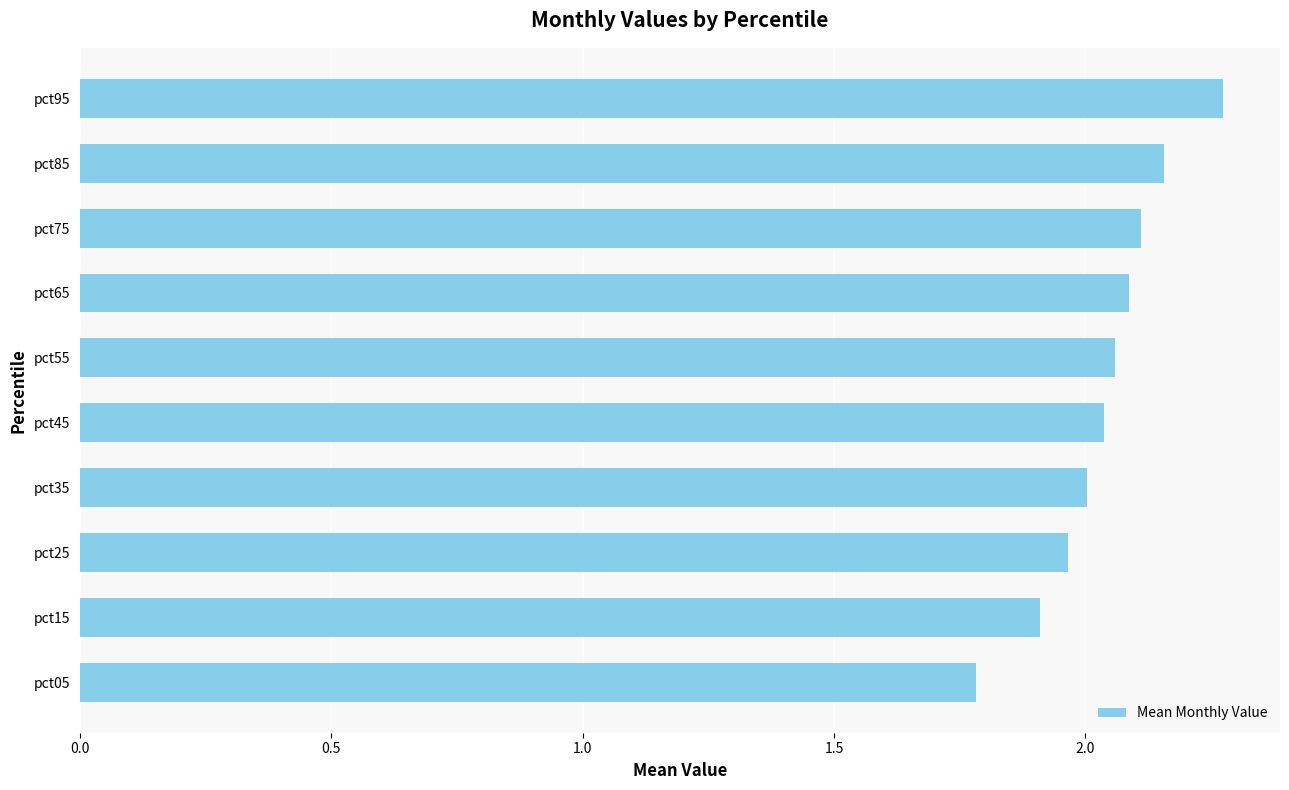

Count the number of categories in the chart.

10